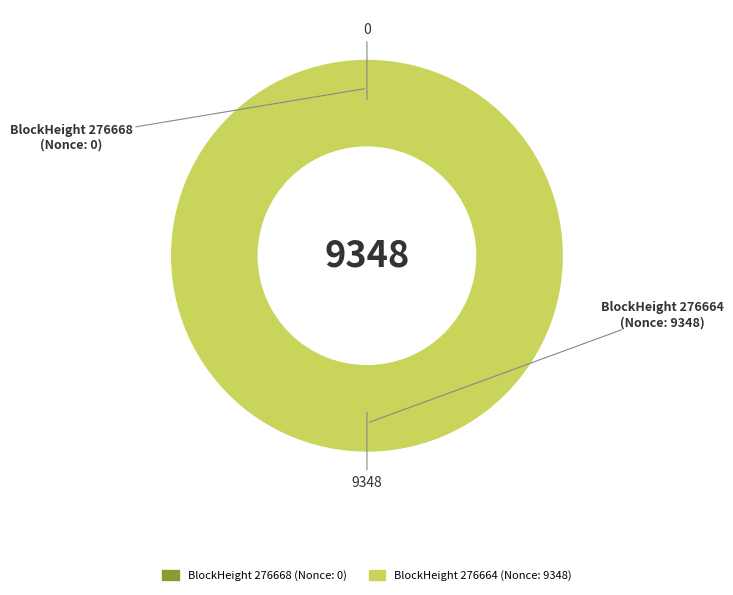

What is the total percentage of 276668 and 276664?

100.0%